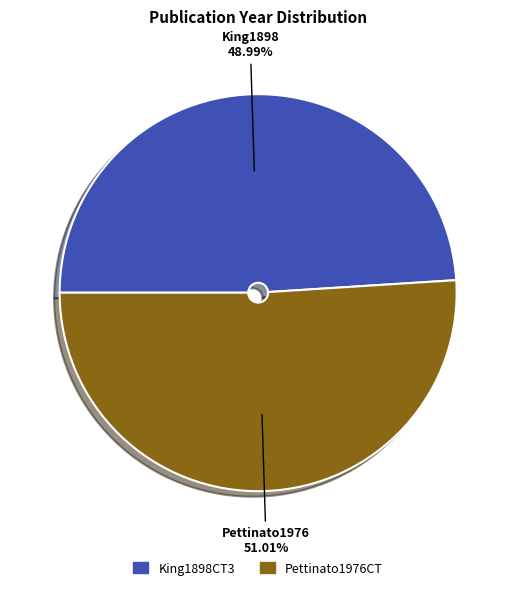

To the nearest percent, what is the average slice percentage?

50%